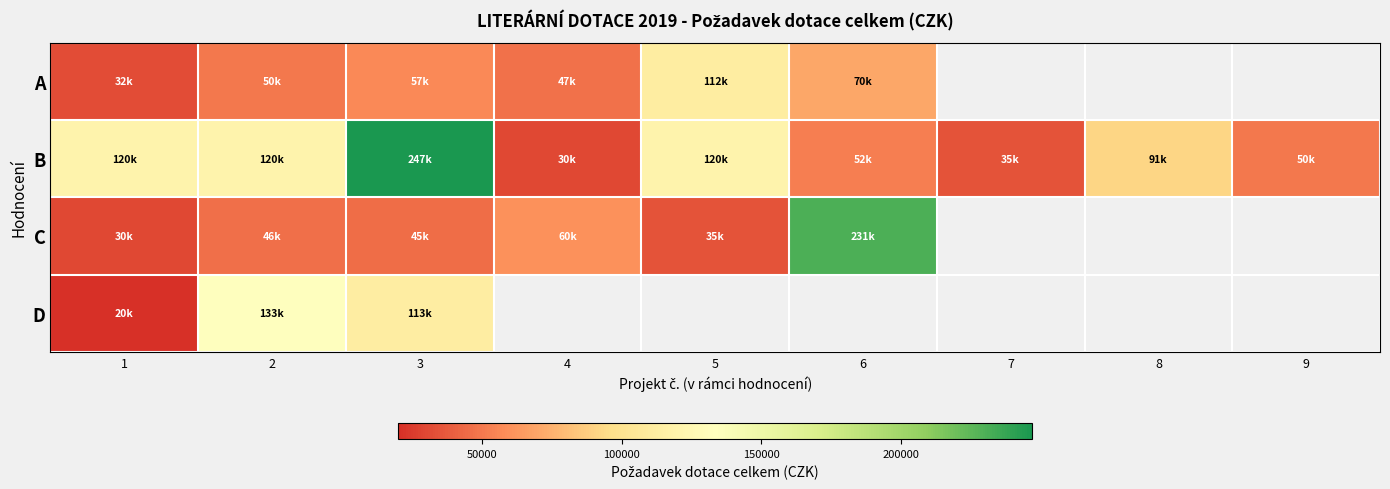

At how many categories does at least one series exceed 201039?

2